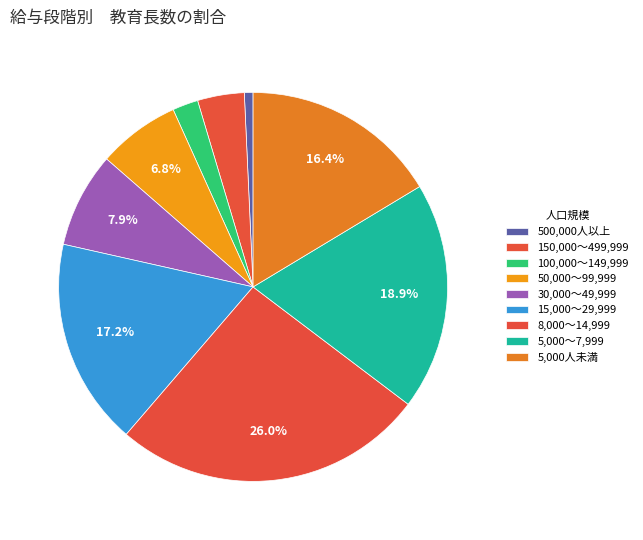

Rank the categories by value from highest to lowest.

8,000～14,999, 5,000～7,999, 15,000～29,999, 5,000人未満, 30,000～49,999, 50,000～99,999, 150,000～499,999, 100,000～149,999, 500,000人以上